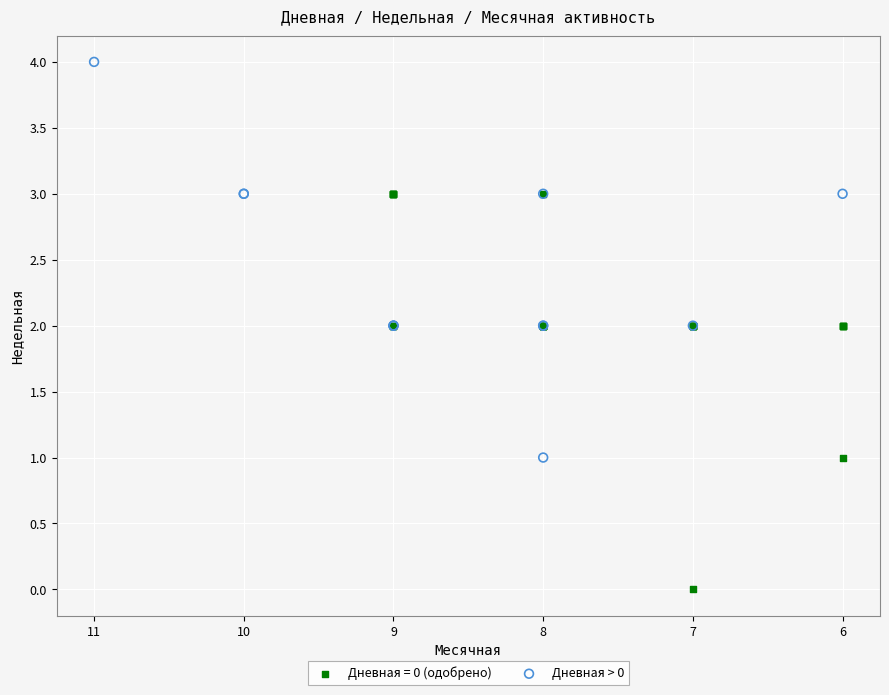

Which series contains the lowest Y value?

Дневная = 0 (одобрено)